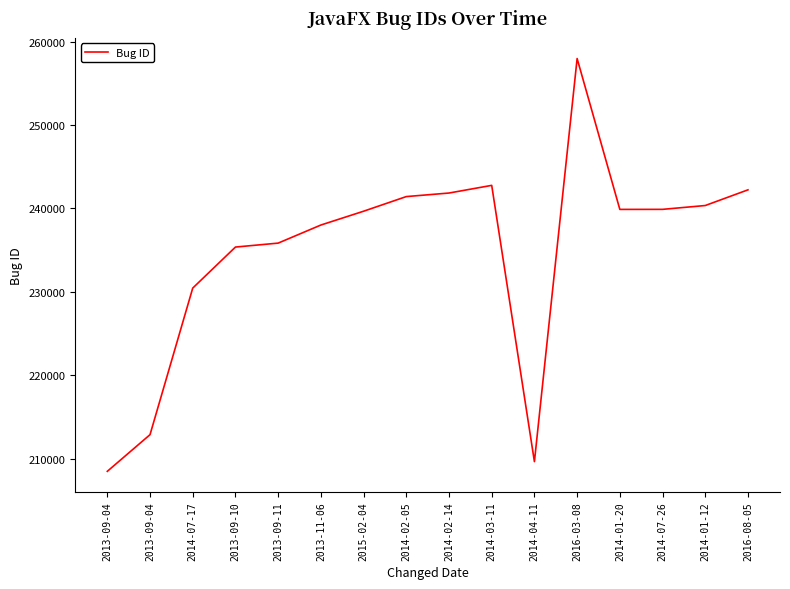

Which has a higher value, 2013-09-11 or 2013-11-06?

2013-11-06